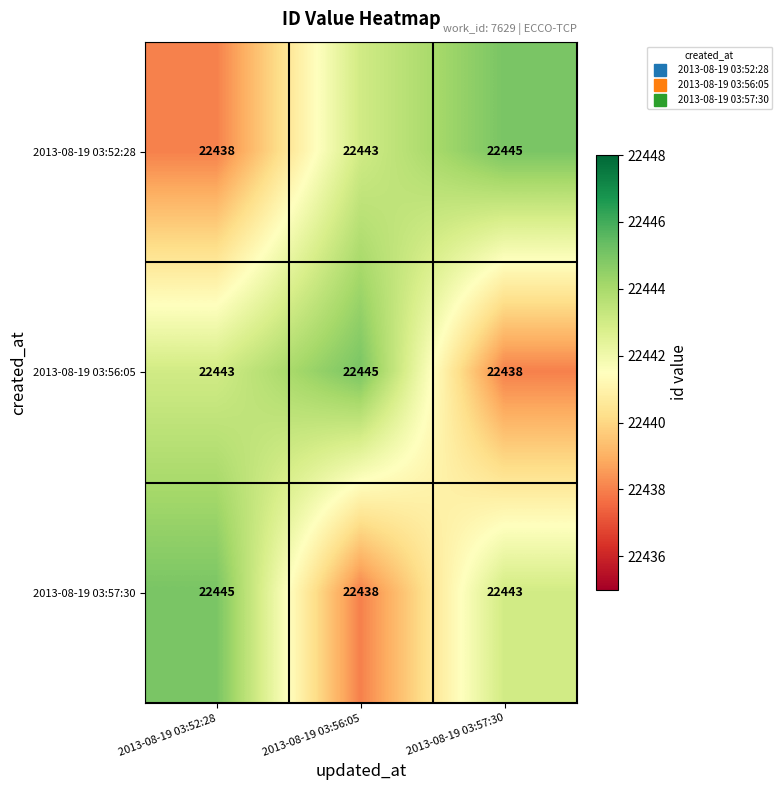

What is the difference between the maximum and minimum values in the 2013-08-19 03:57:30 series?

7